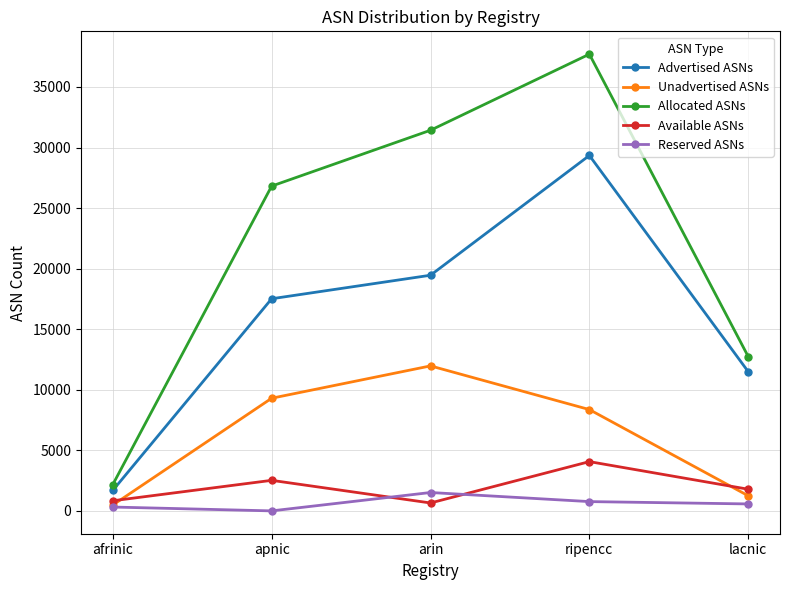

What is the label of the 2nd point from the left?

apnic